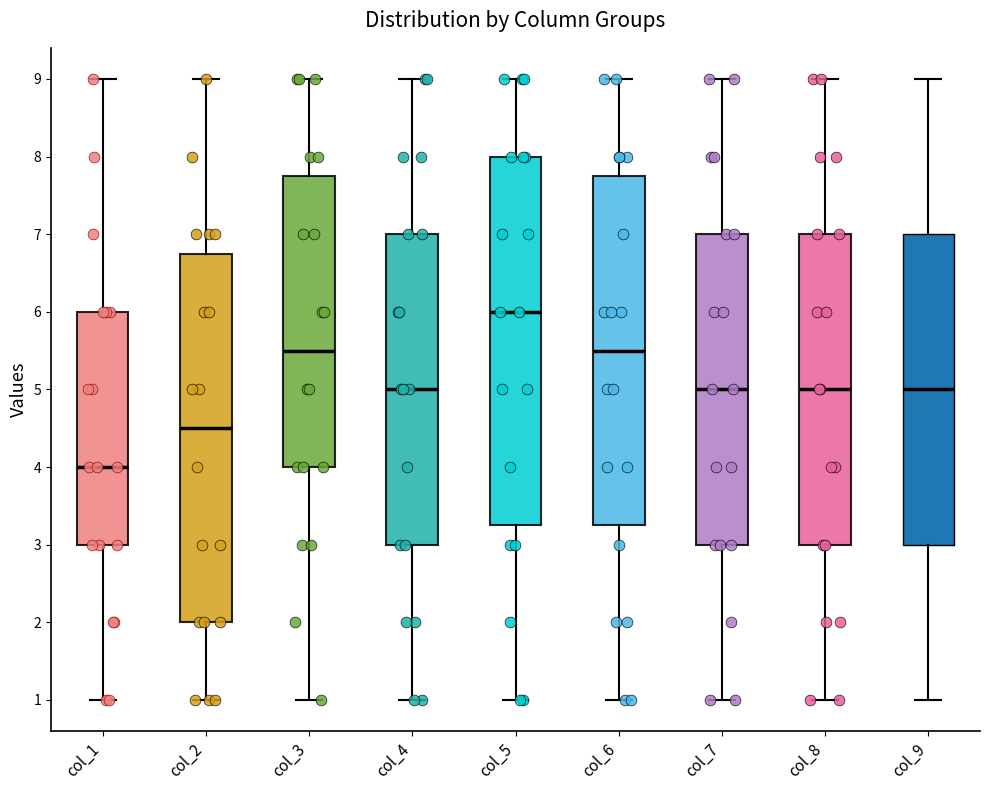

Reading left to right, transcribe this box plot: for each box, give where its median line is, the range the box spans, and where its two whiskers end, as read against the y-axis. The values are not printed on the chart, so give them approximately, as read against the axis.

col_1: median 4.0, box 3.0 to 6.0, whiskers 1.0 to 9.0
col_2: median 4.5, box 2.0 to 6.8, whiskers 1.0 to 9.0
col_3: median 5.5, box 4.0 to 7.8, whiskers 1.0 to 9.0
col_4: median 5.0, box 3.0 to 7.0, whiskers 1.0 to 9.0
col_5: median 6.0, box 3.3 to 8.0, whiskers 1.0 to 9.0
col_6: median 5.5, box 3.3 to 7.8, whiskers 1.0 to 9.0
col_7: median 5.0, box 3.0 to 7.0, whiskers 1.0 to 9.0
col_8: median 5.0, box 3.0 to 7.0, whiskers 1.0 to 9.0
col_9: median 5.0, box 3.0 to 7.0, whiskers 1.0 to 9.0